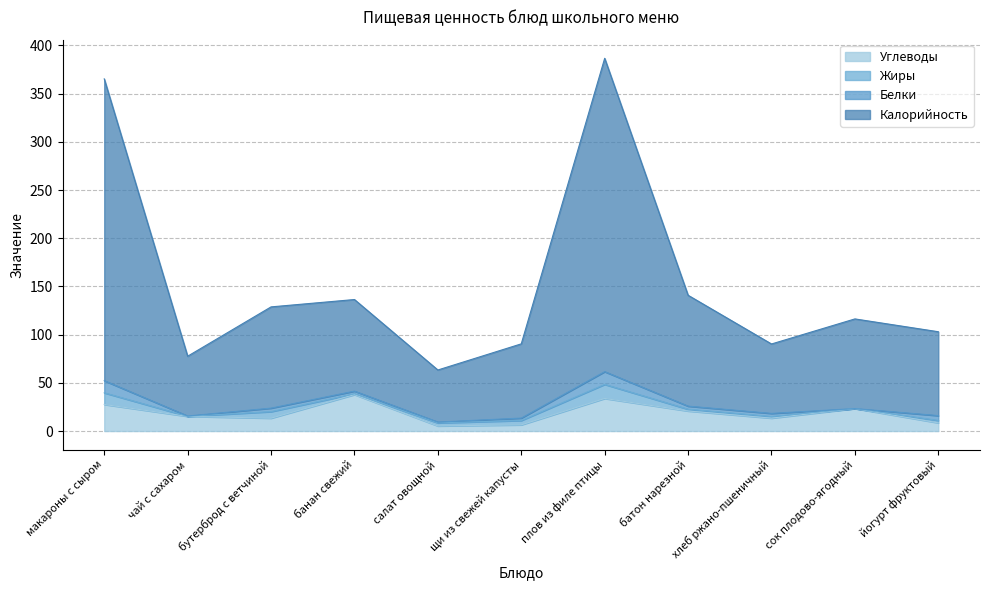

Does the chart have visible grid lines?

Yes